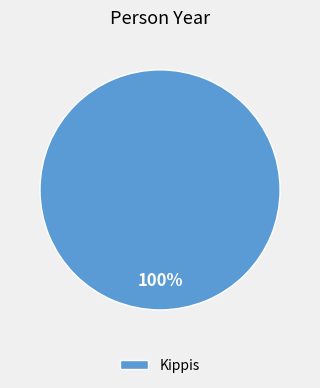

True or false: Kippis accounts for 100% of the total.

True